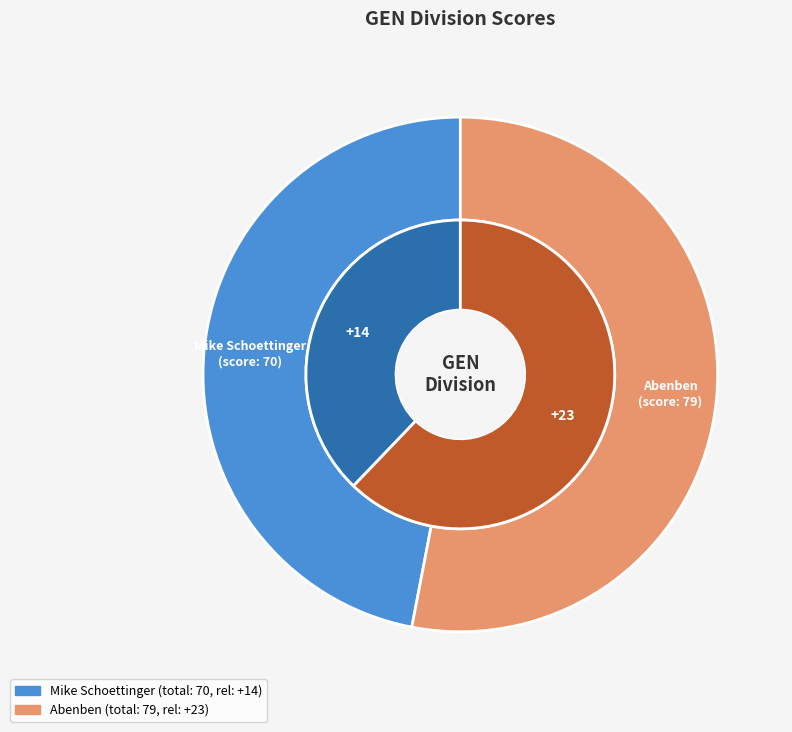

The Mike Schoettinger slice represents 33% of the pie. True or false?

False